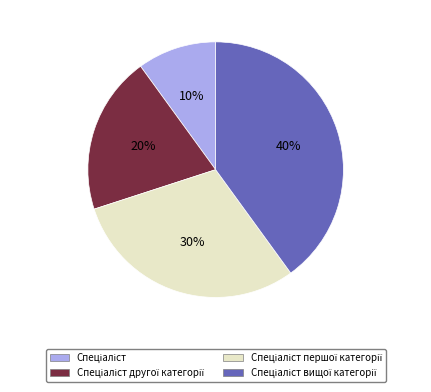

To the nearest percent, what is the difference between the largest and smallest slice percentages?

30%